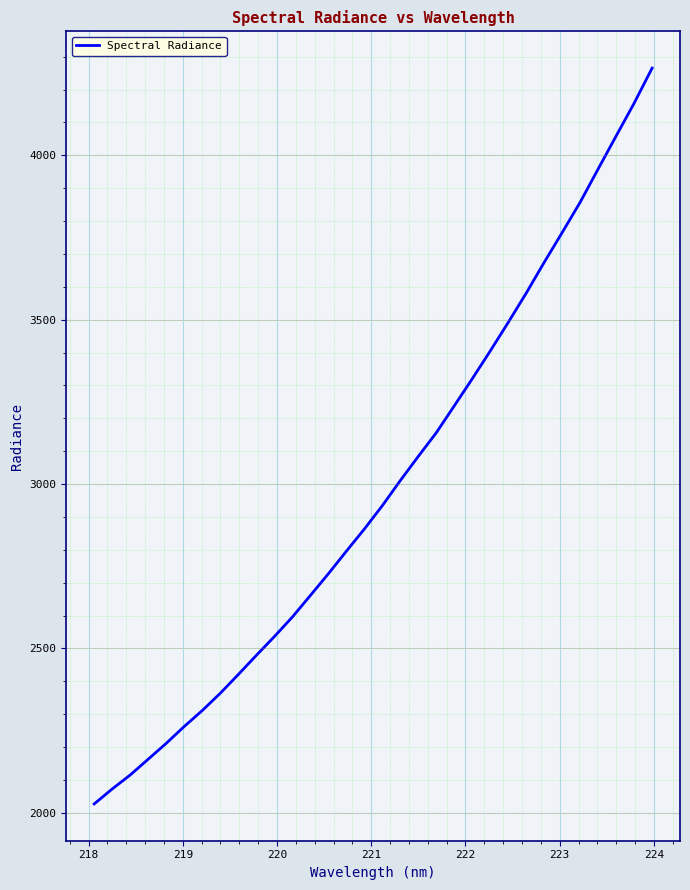

Count the number of values greater than 2934.

16